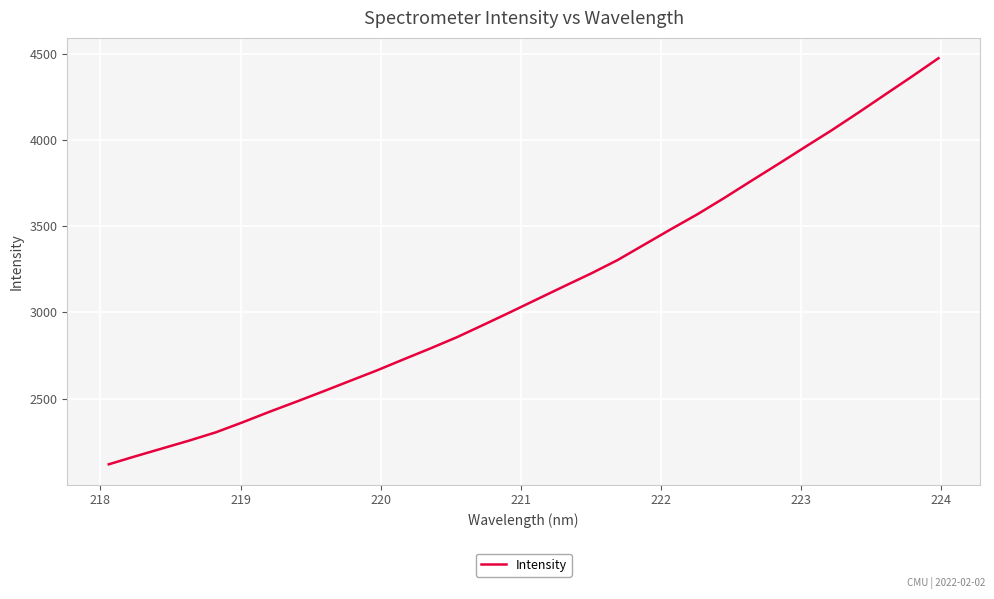

What is the difference between the maximum and minimum values?

2356.1